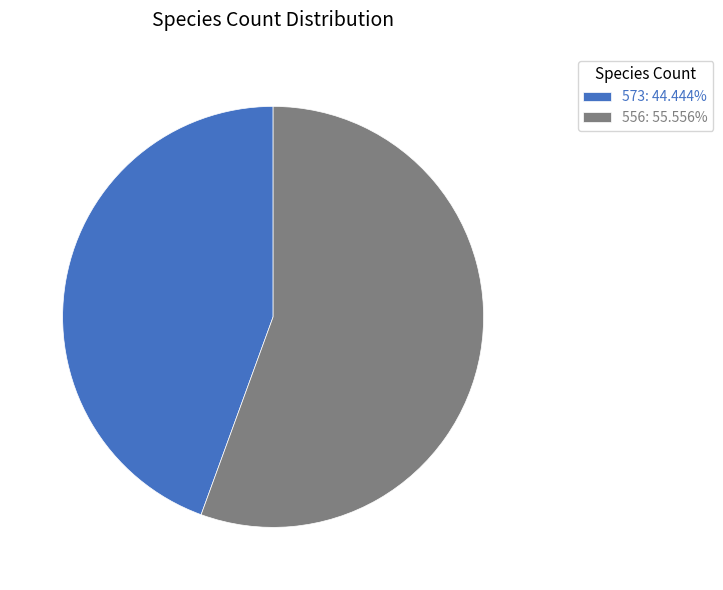

Is there a majority slice in this chart?

Yes